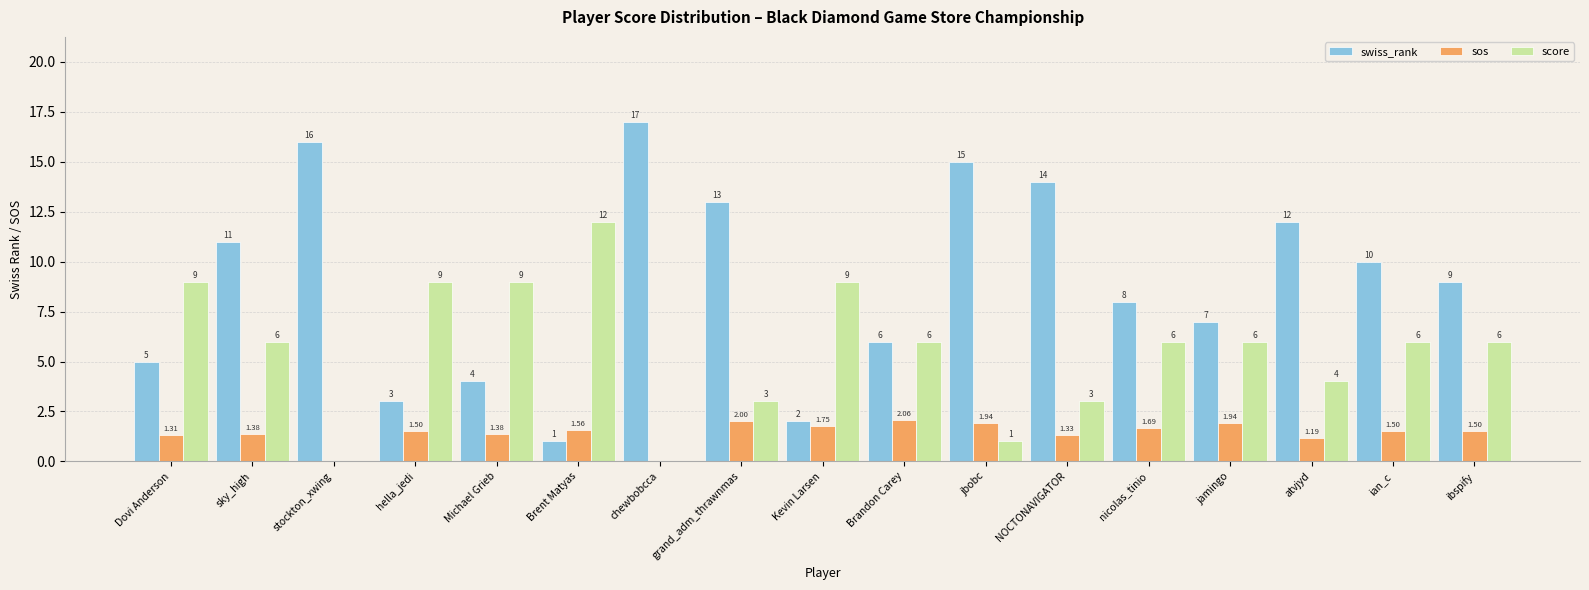

Where is sos nearest to the value 1?

atvjyd